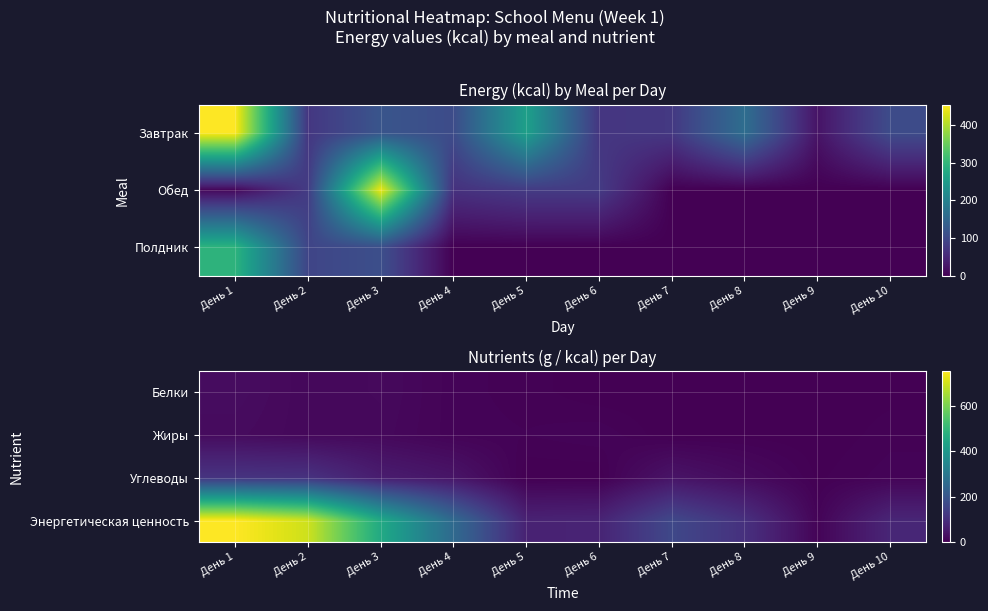

Is it true that Углеводы equals 0.0 at День 5?

True